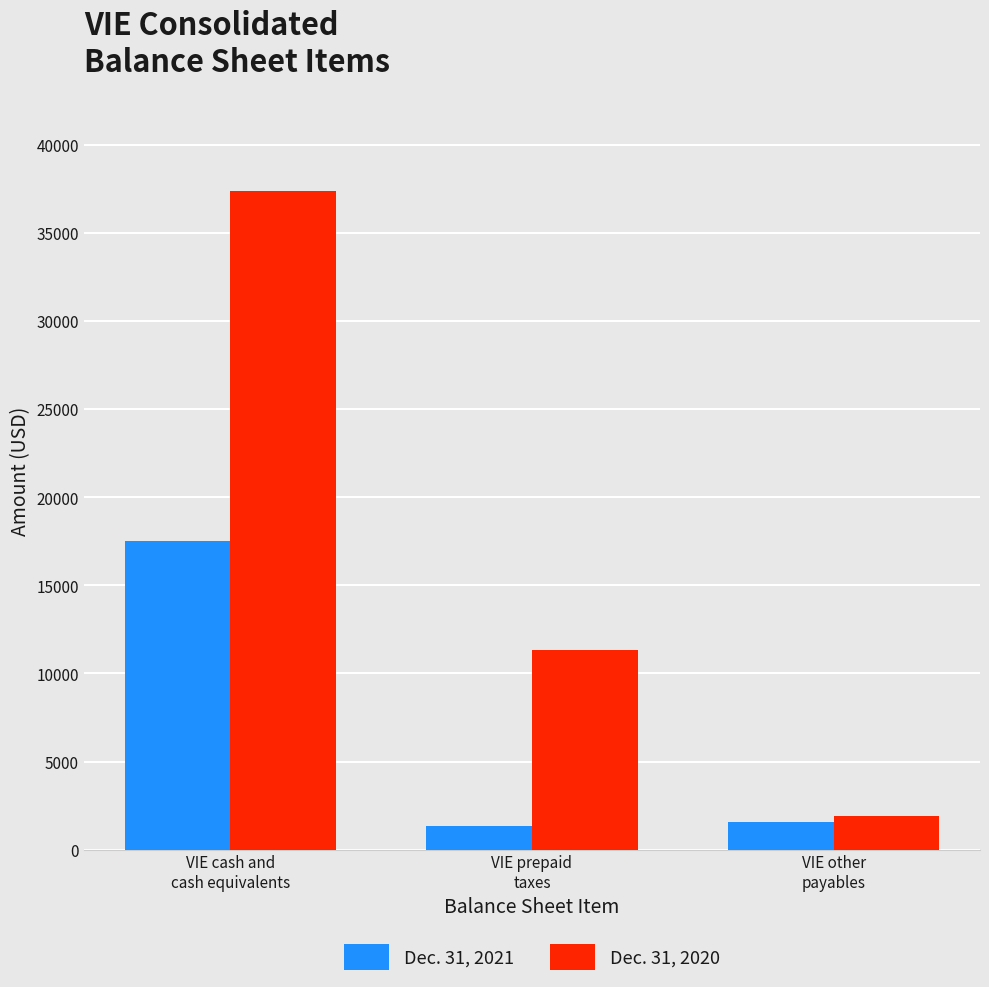

Rank the series by their maximum value, from highest to lowest.

Dec. 31, 2020, Dec. 31, 2021